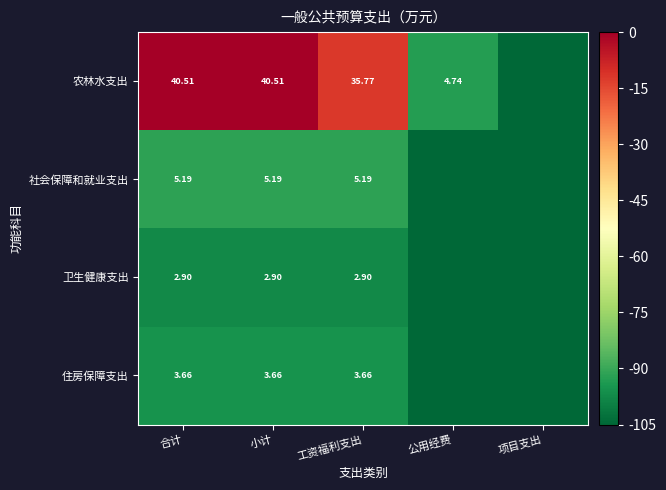

Is the value of 社会保障和就业支出 at 合计 greater than the value of 农林水支出 at 工资福利支出?

No